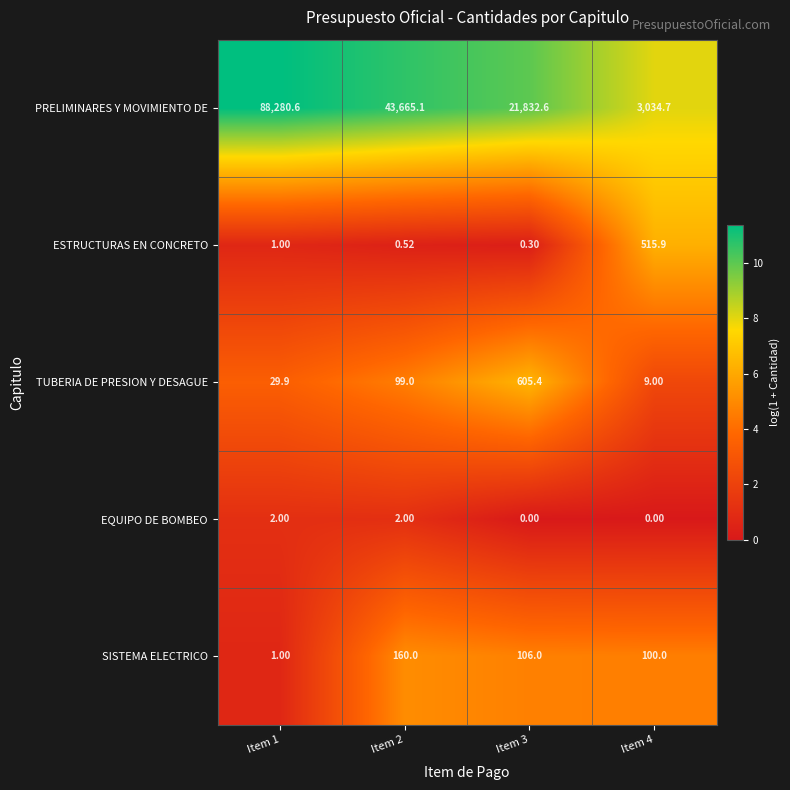

Is the value of EQUIPO DE BOMBEO at Item 2 greater than the value of TUBERIA DE PRESION Y DESAGUE at Item 3?

No